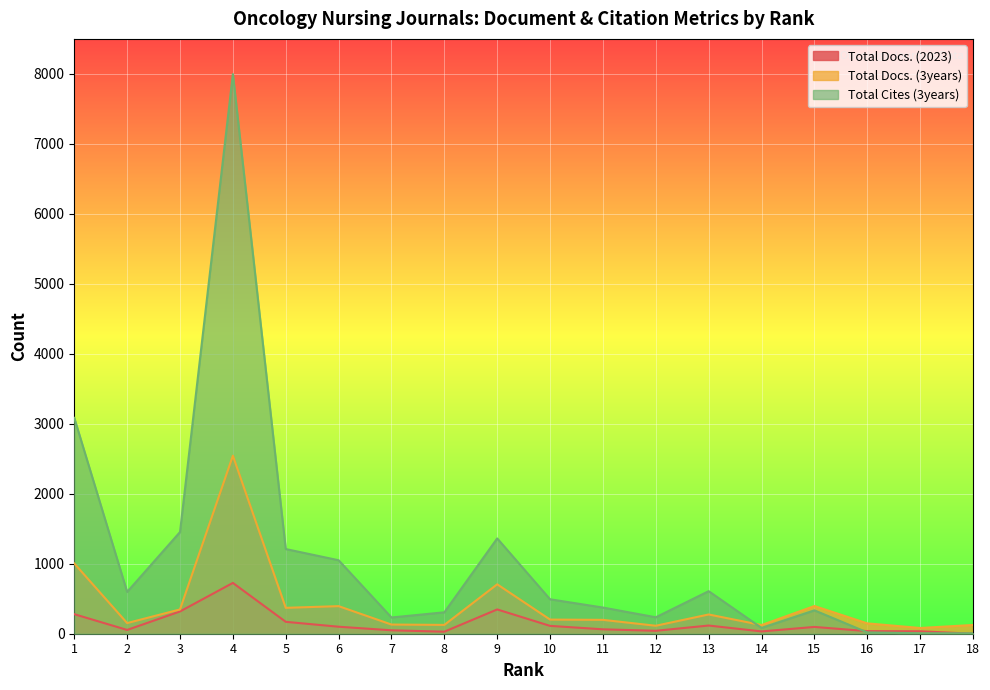

The value of Total Docs. (2023) at 13 is 31. True or false?

False